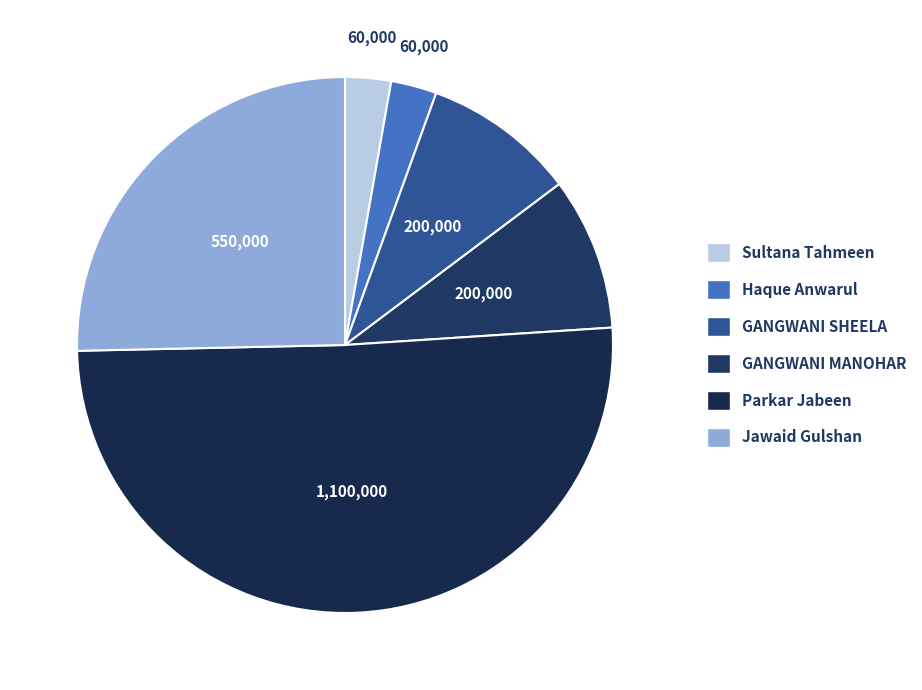

Which category has the biggest portion of the pie?

Parkar Jabeen